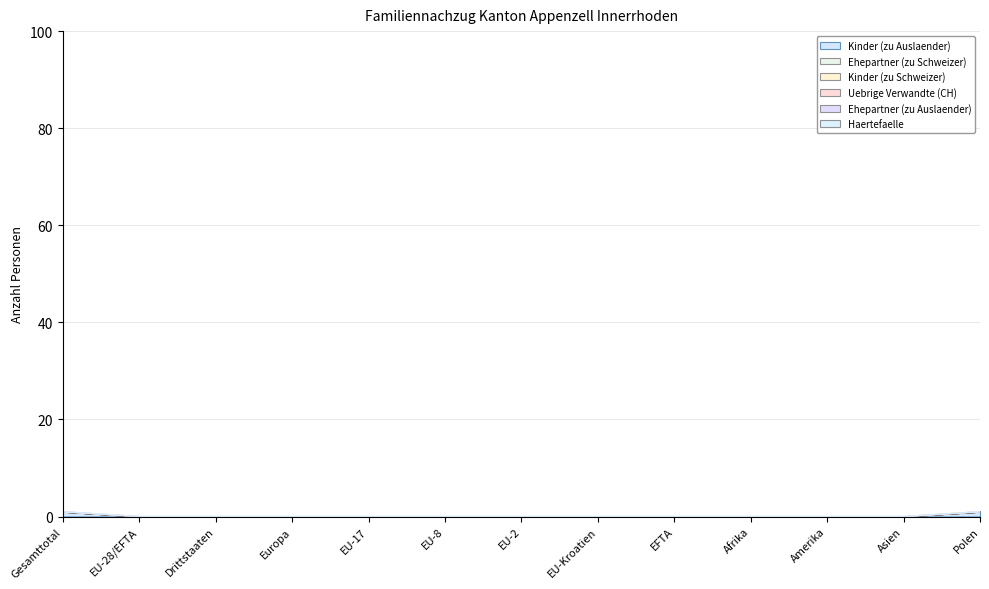

List the series in order of their peak value, highest first.

Kinder (zu Auslaender), Ehepartner (zu Schweizer), Kinder (zu Schweizer), Uebrige Verwandte (CH), Ehepartner (zu Auslaender), Haertefaelle